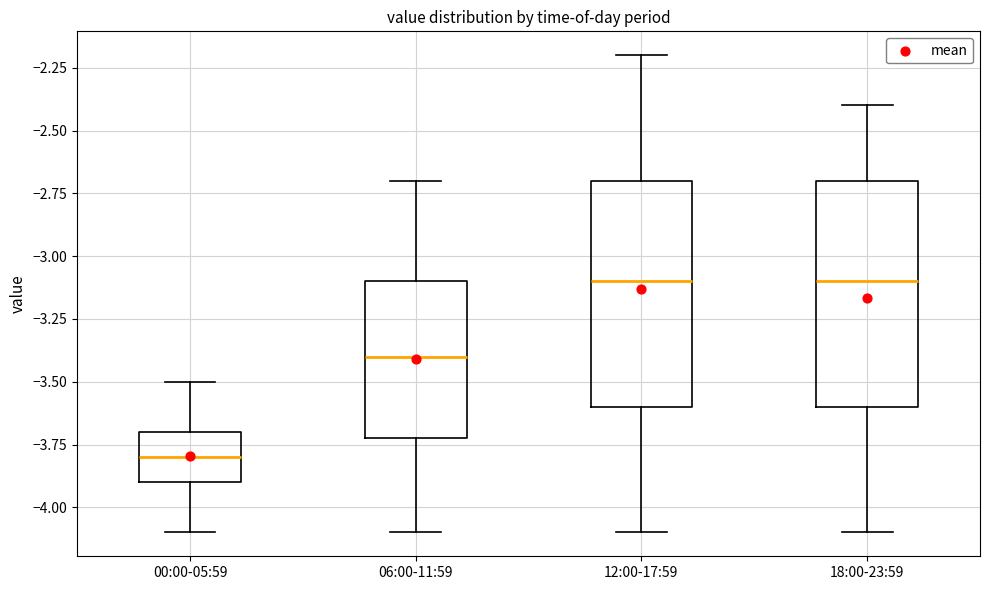

Where does the upper whisker of the box for 18:00-23:59 end on the y-axis? The values are not printed on the chart, so give them approximately, as read against the axis.

-2.4